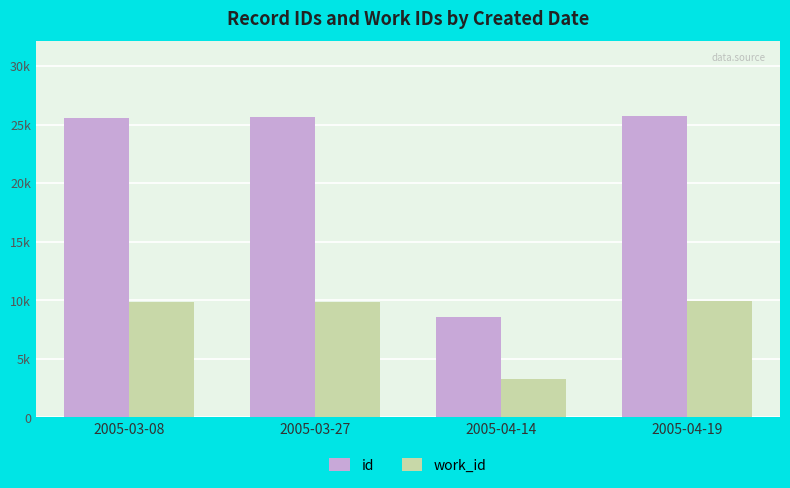

Does the chart contain stacked bars?

No